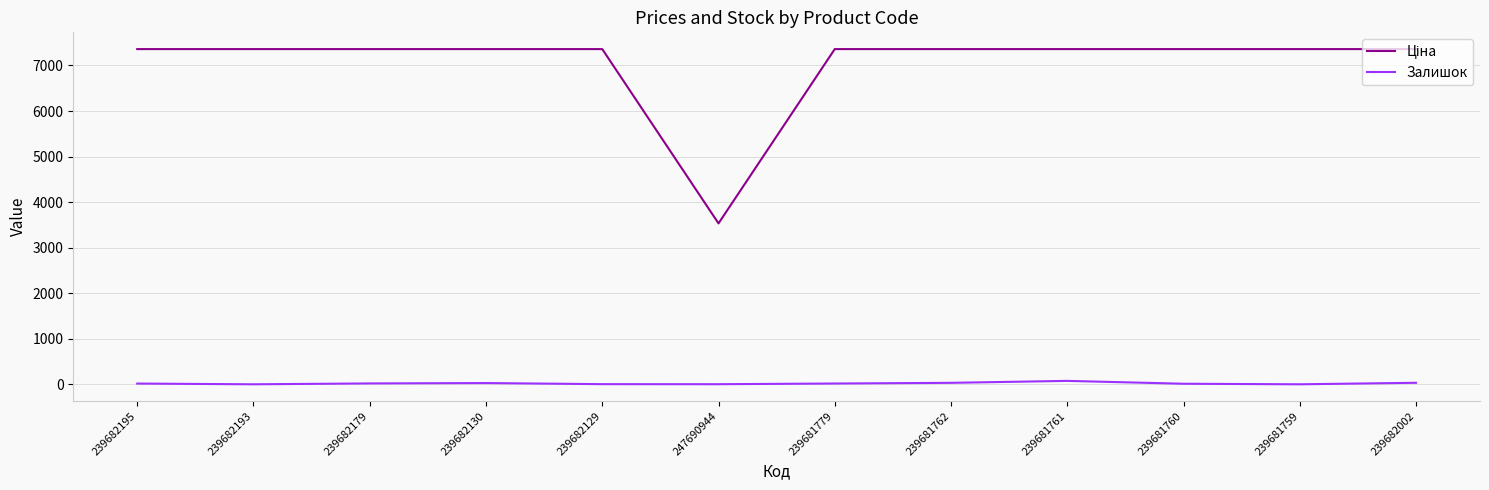

The Залишок series shows 16.0 at 239682195. True or false?

True